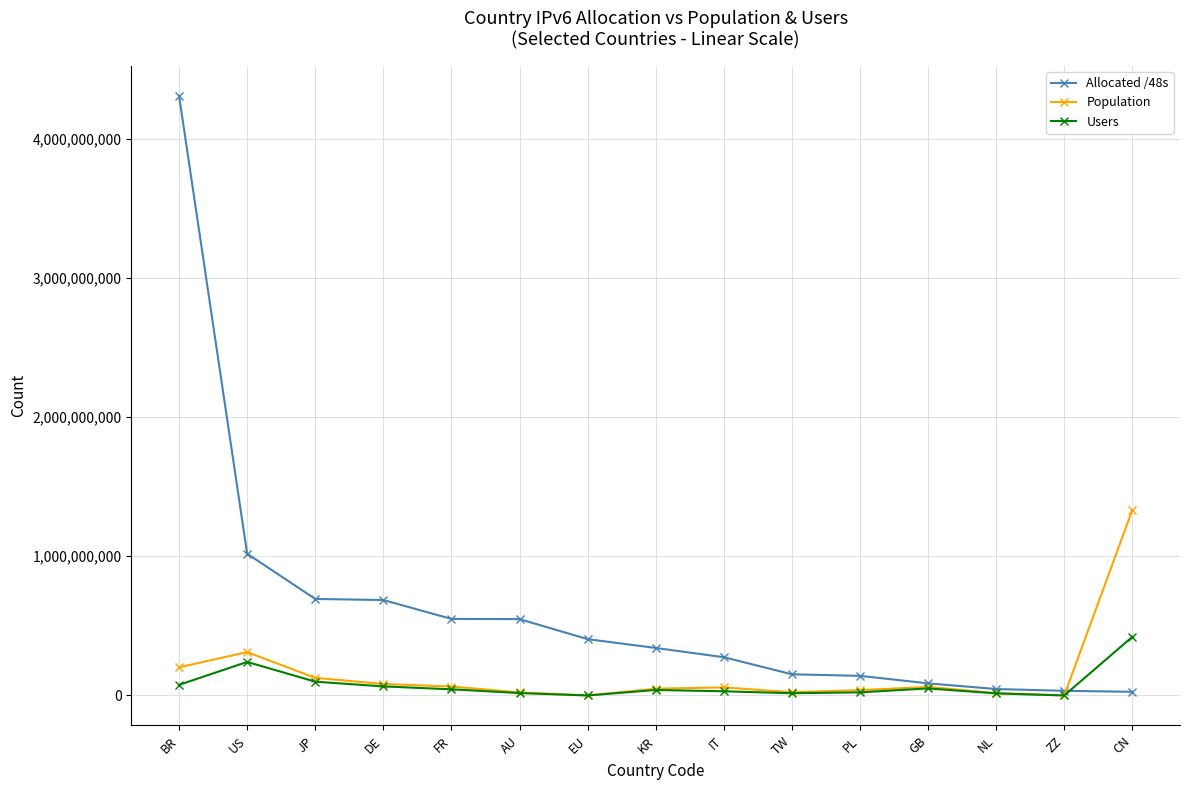

What is the label of the 14th point from the right?

US